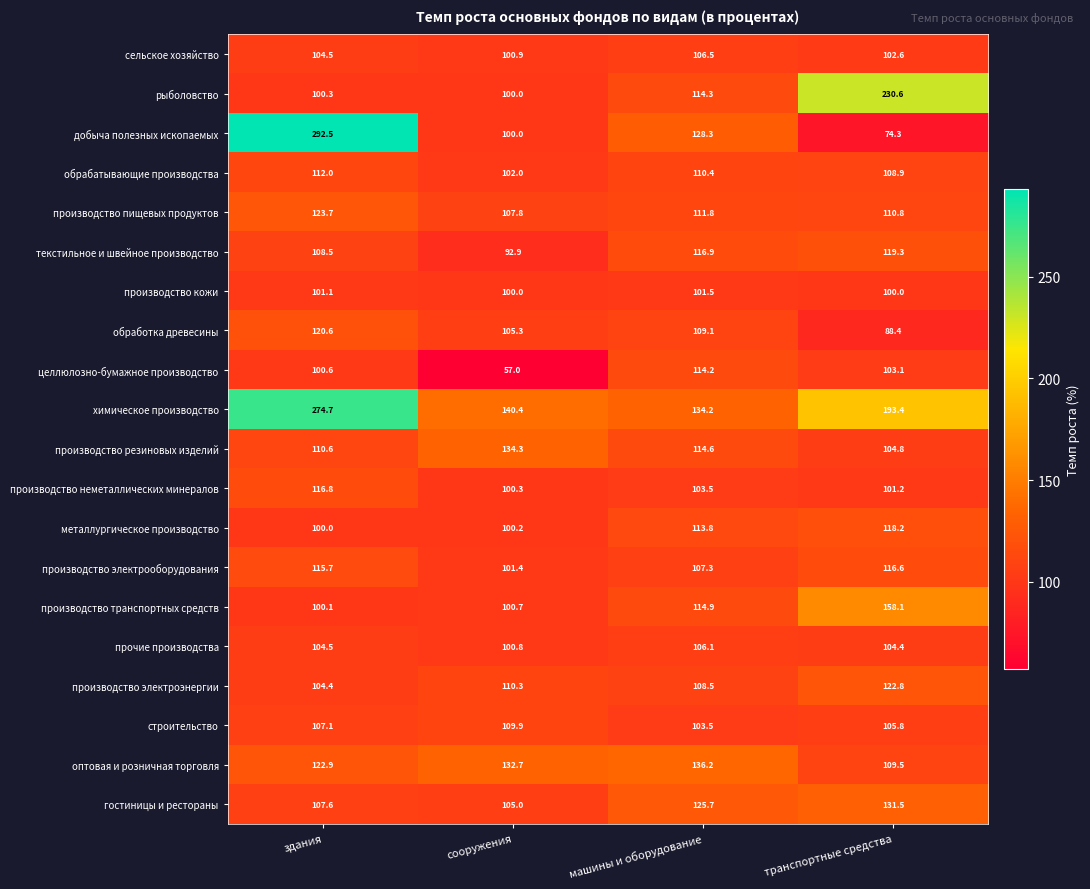

Which category has the lowest value across all series?

сооружения